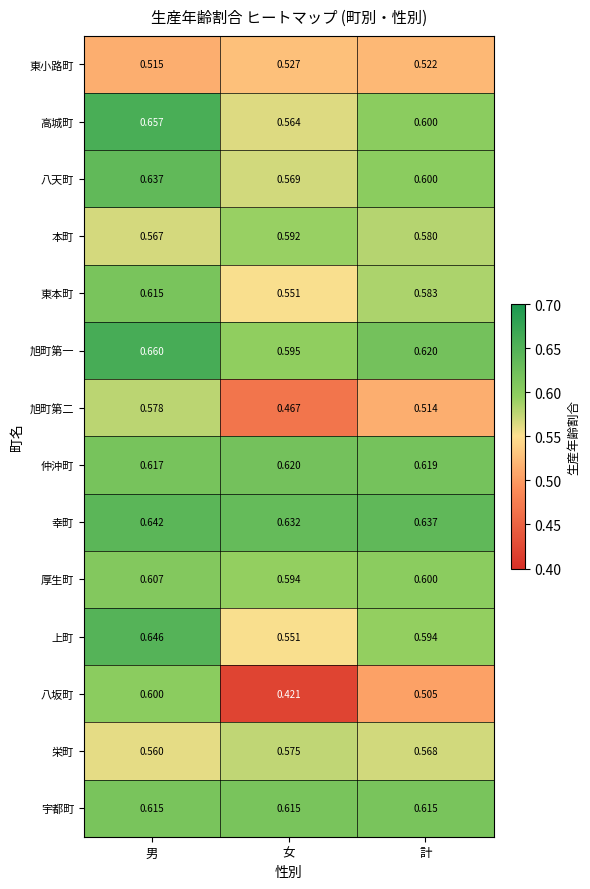

Where is 本町 nearest to the value 0?

男